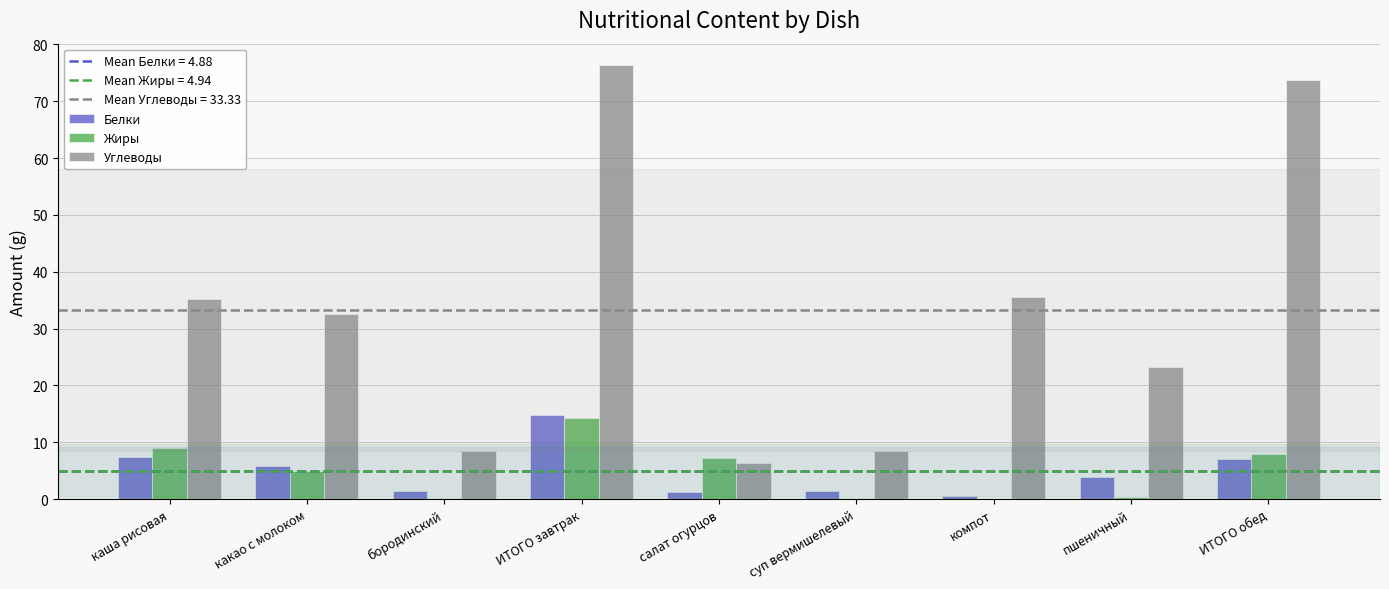

Is it true that Белки equals 10.5 at ИТОГО обед?

False